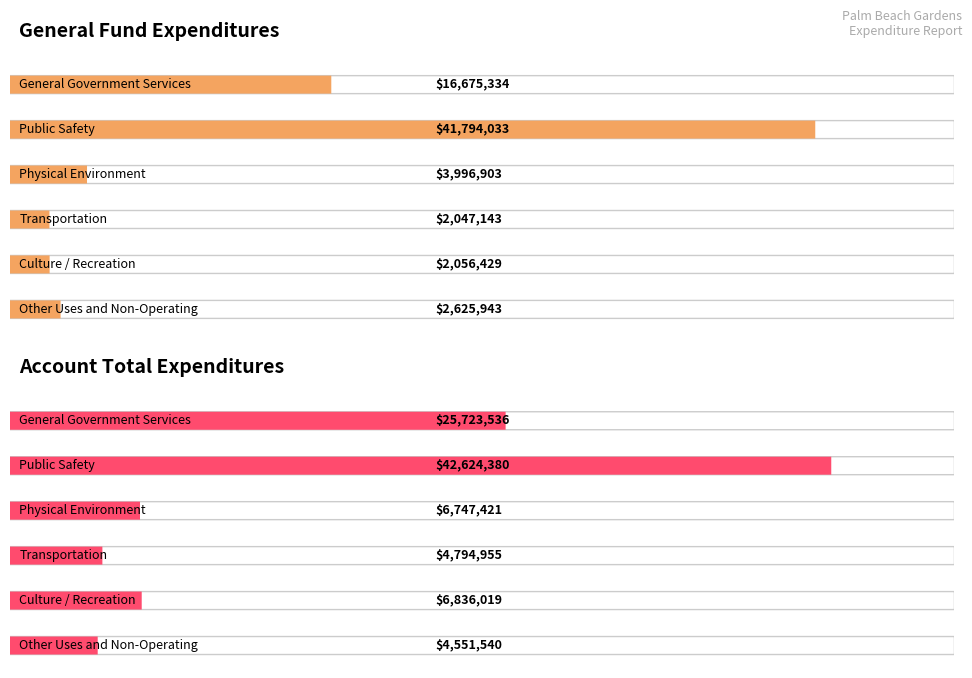

Which series has the largest range (max minus min)?

General